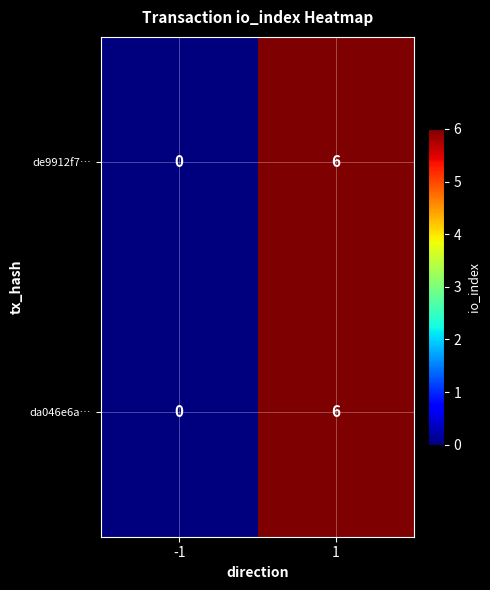

Reading left to right, transcribe all the data shown in this chart.

de9912f7…: 0	6
da046e6a…: 0	6